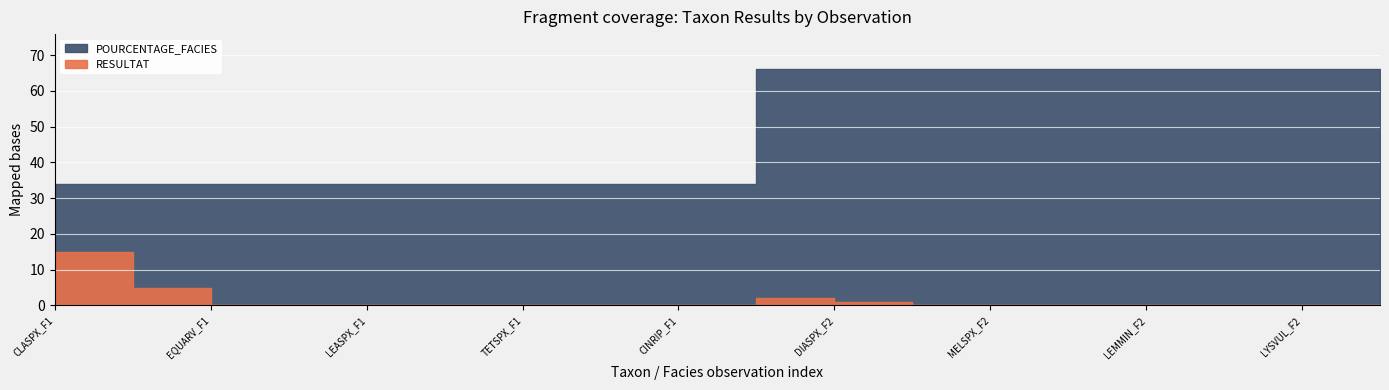

Where is POURCENTAGE_FACIES nearest to the value 50?

CLASPX_F1